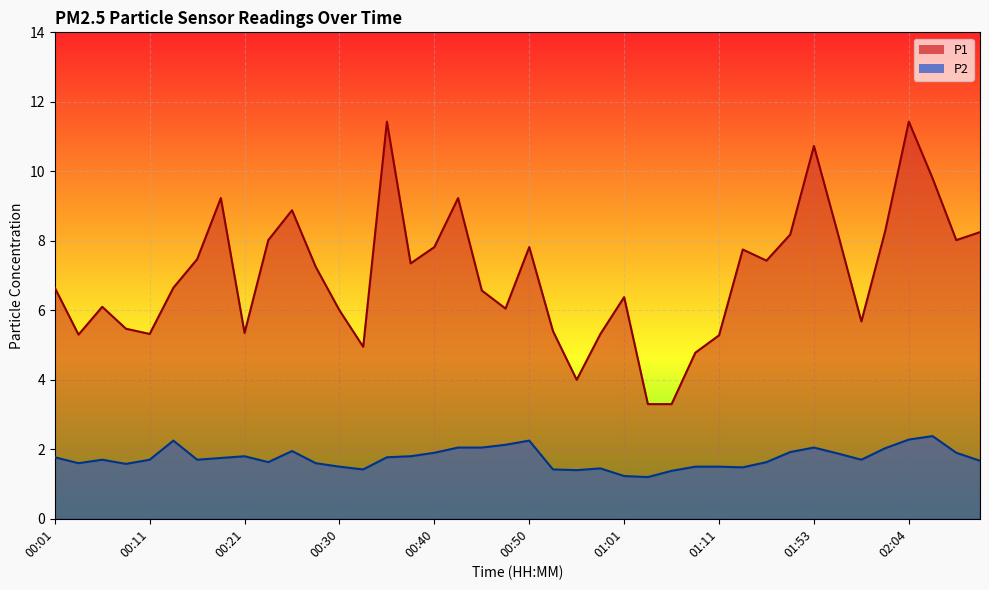

True or false: P1 and P2 cross at least once.

False